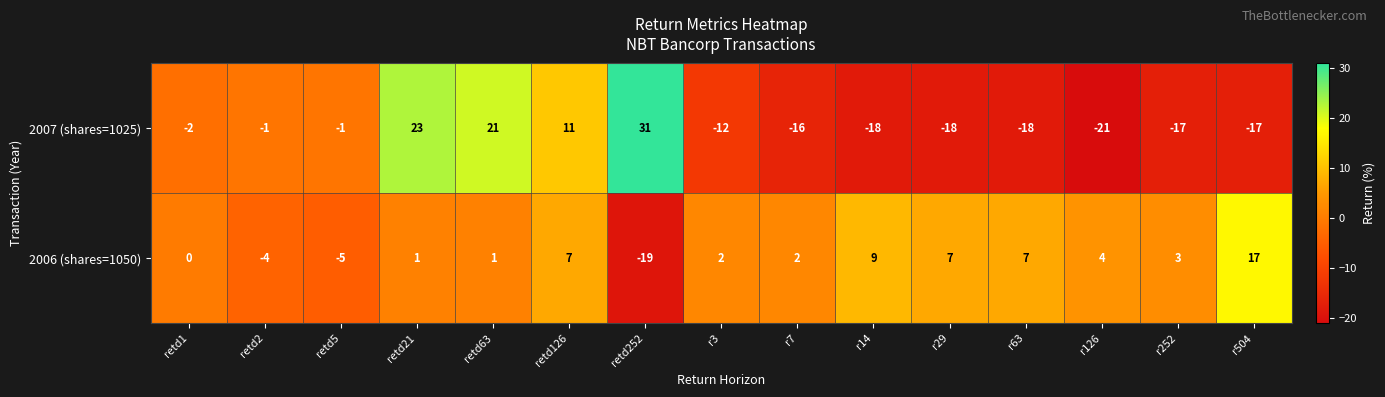

Where does the 2007 (shares=1025) series first go above -12?

retd1